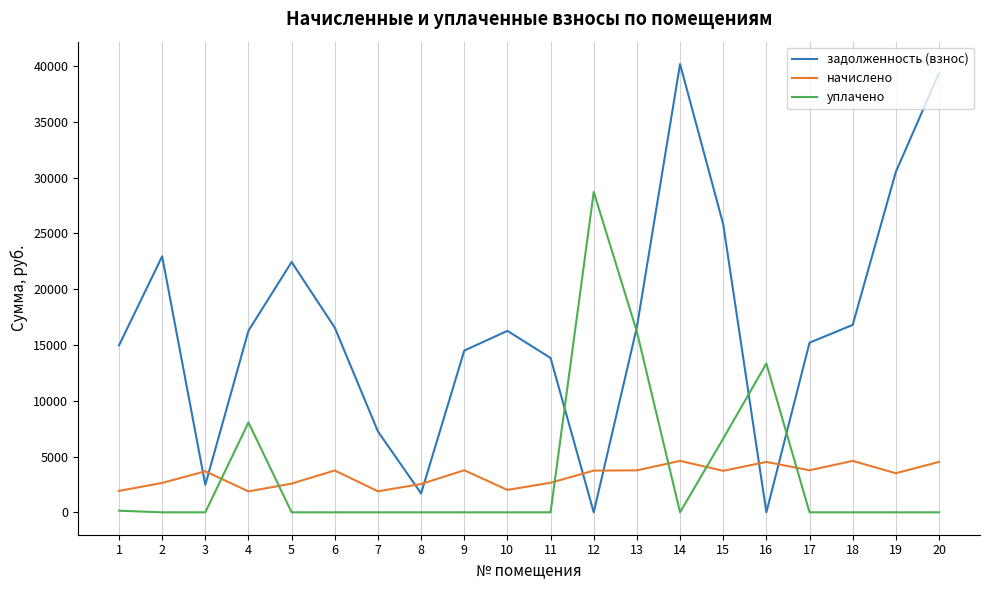

Where do уплачено and начислено first cross each other?

3 and 4